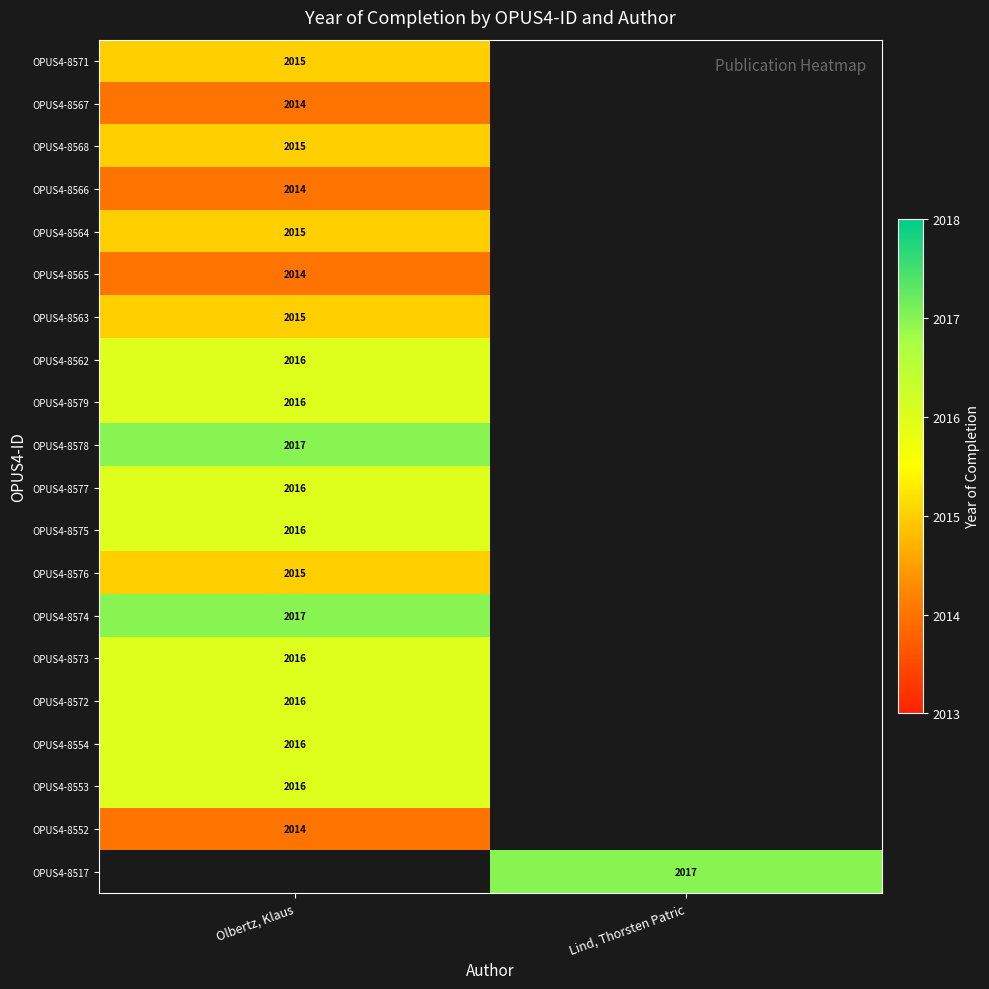

At how many categories does at least one series exceed 2016?

2